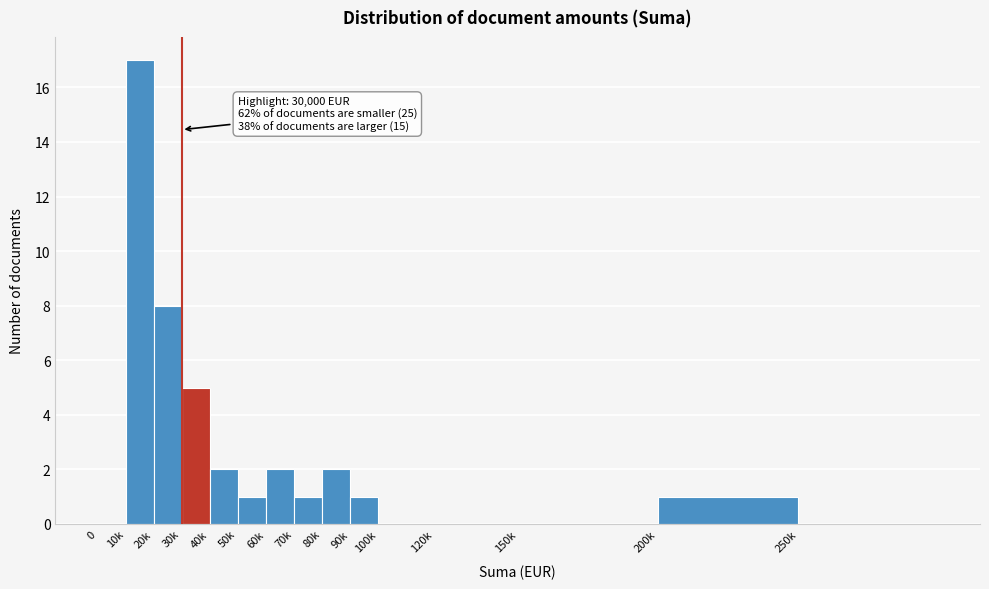

Reading left to right, transcribe all the data shown in this chart.

0=0	10k=17	20k=8	30k=5	40k=2	50k=1	60k=2	70k=1	80k=2	90k=1	100k=0	120k=0	150k=0	200k=1	250k=0